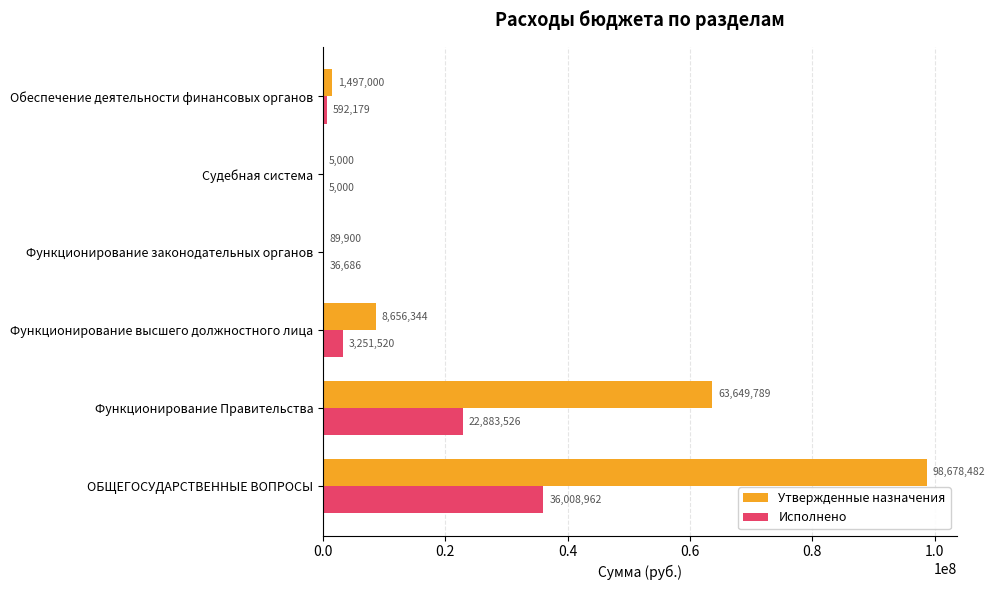

Between Судебная система and Обеспечение деятельности финансовых органов, which series saw the biggest shift?

Утвержденные назначения